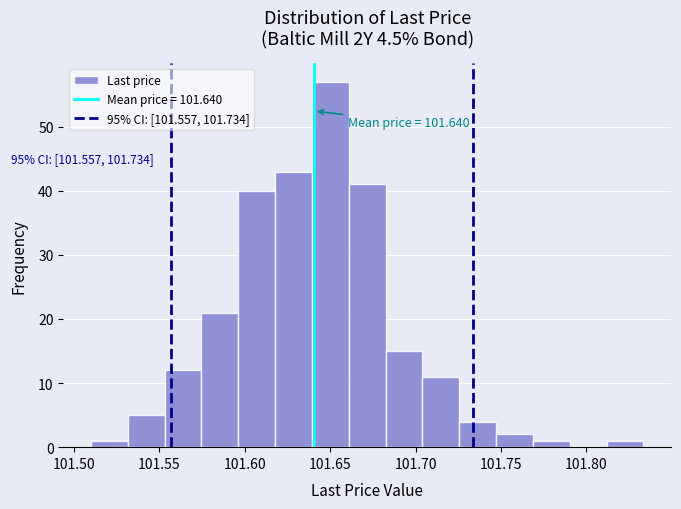

Which range on the x-axis has the tallest bar?

101.640 to 101.660